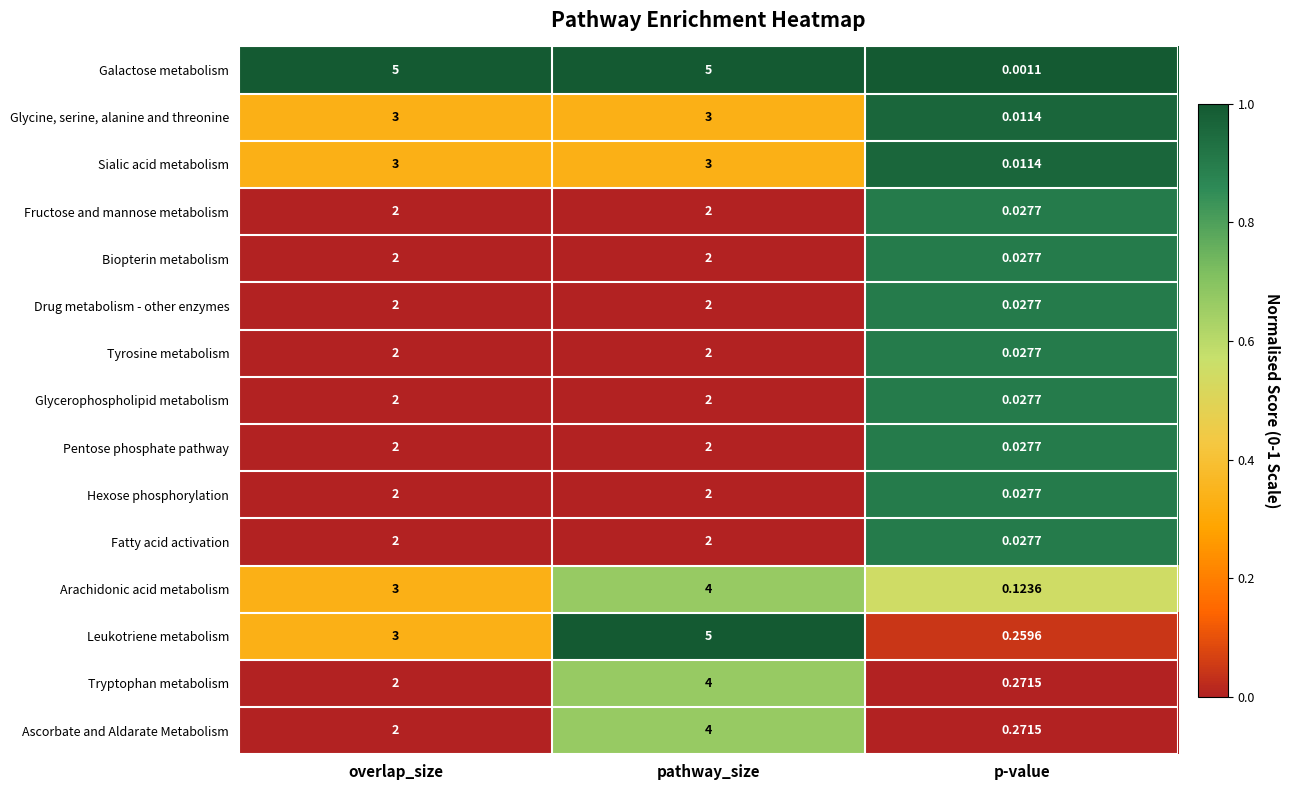

Which series has the largest total across all categories?

Galactose metabolism